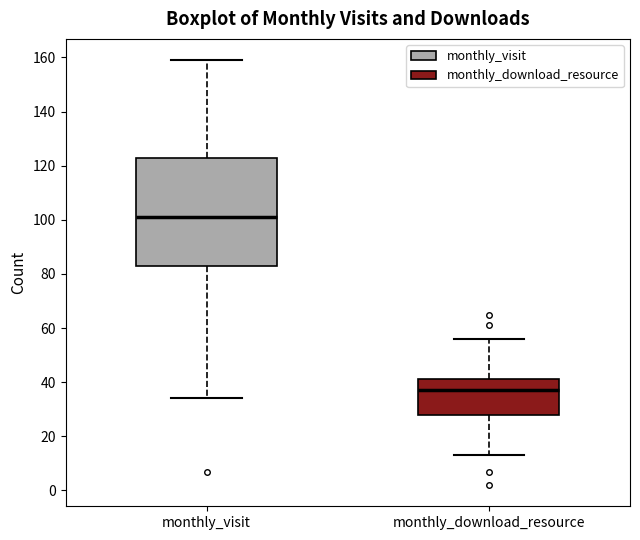

Which box is the tallest, from its lower edge to its upper edge?

monthly_visit